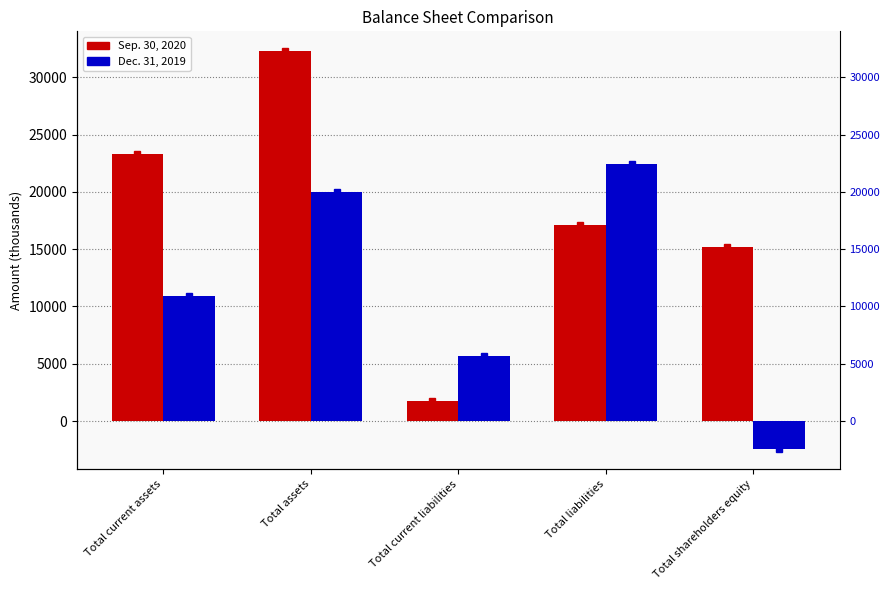

What is the smallest value displayed?

-2463